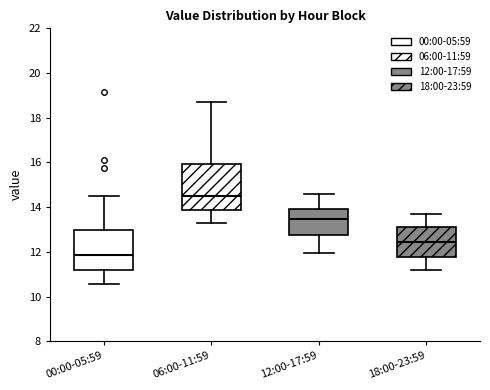

Reading left to right, transcribe this box plot: for each box, give where its median line is, the range the box spans, and where its two whiskers end, as read against the y-axis. The values are not printed on the chart, so give them approximately, as read against the axis.

00:00-05:59: median 11.8, box 11.2 to 13.0, whiskers 10.6 to 14.6
06:00-11:59: median 14.6, box 13.8 to 16.0, whiskers 13.2 to 18.8
12:00-17:59: median 13.4, box 12.8 to 14.0, whiskers 12.0 to 14.6
18:00-23:59: median 12.4, box 11.8 to 13.2, whiskers 11.2 to 13.8